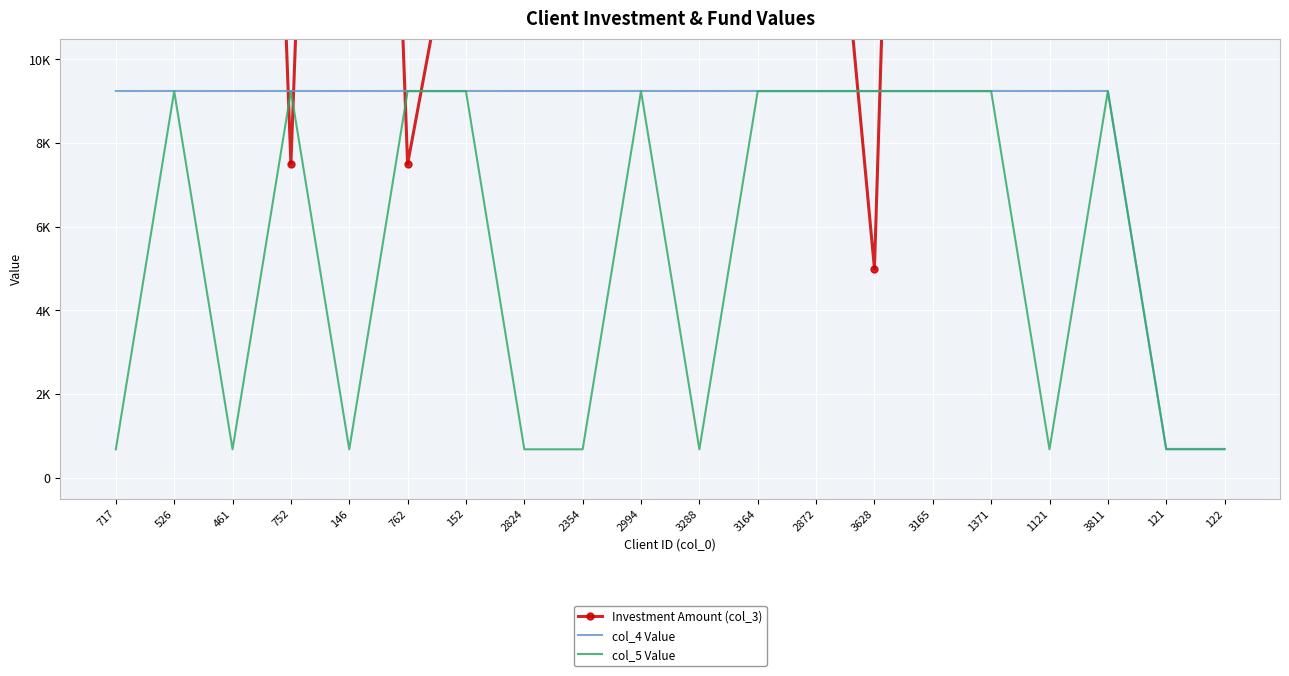

Which series has the largest total across all categories?

Investment Amount (col_3)